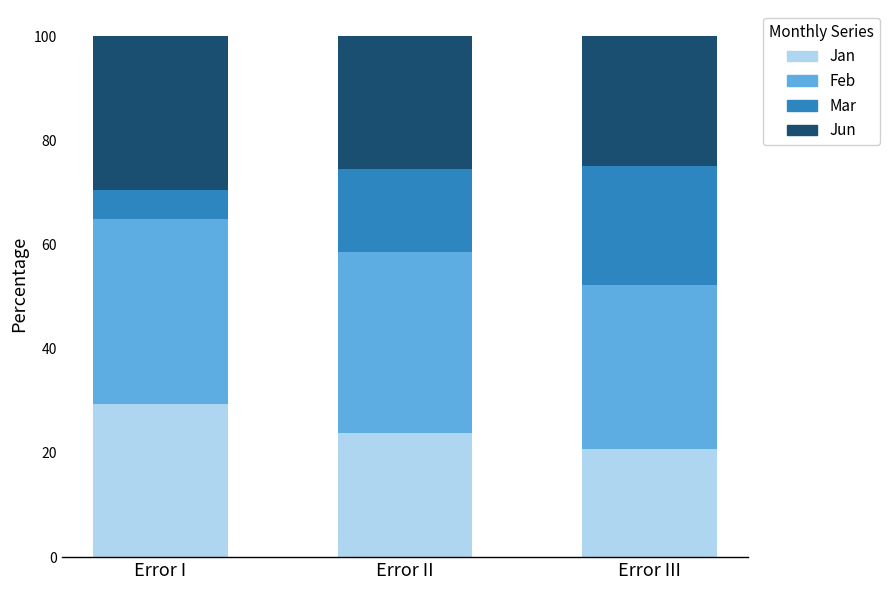

What is the total value across all series at Error I?

100.0